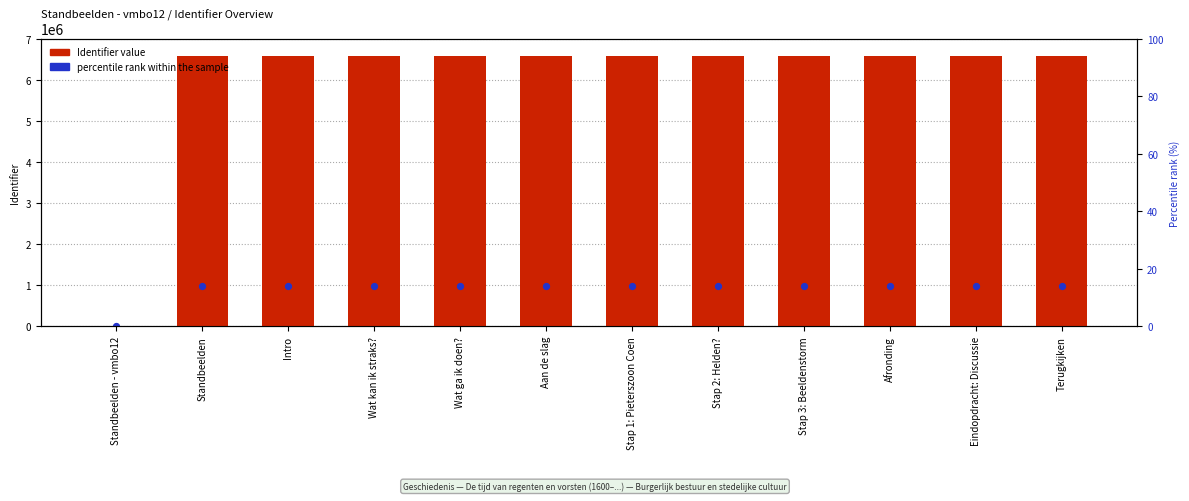

Is the value of percentile rank within the sample at Eindopdracht: Discussie greater than the value of Identifier value at Standbeelden - vmbo12?

Yes